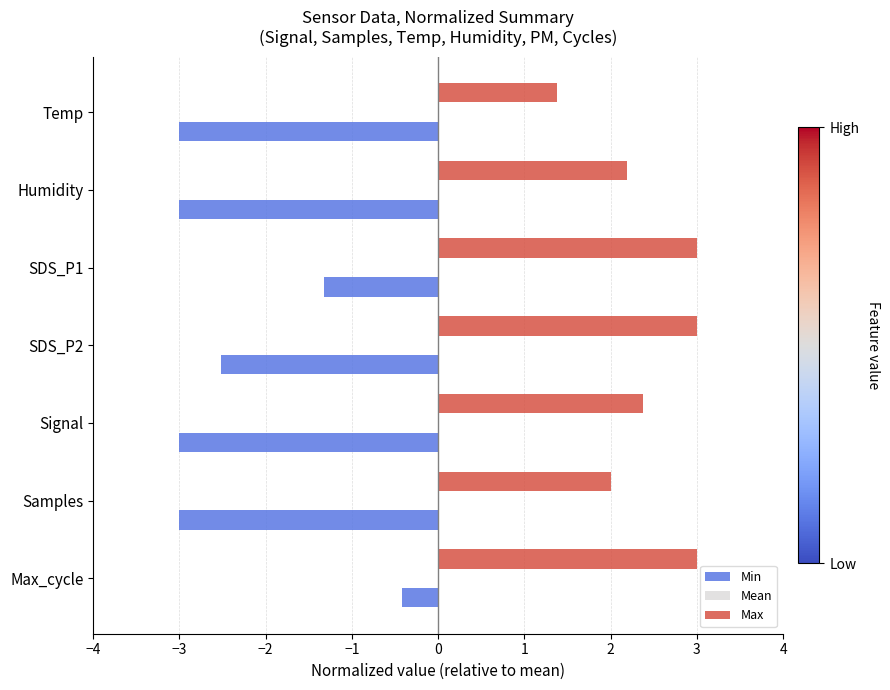

What is the average value of the Max series?

2.4